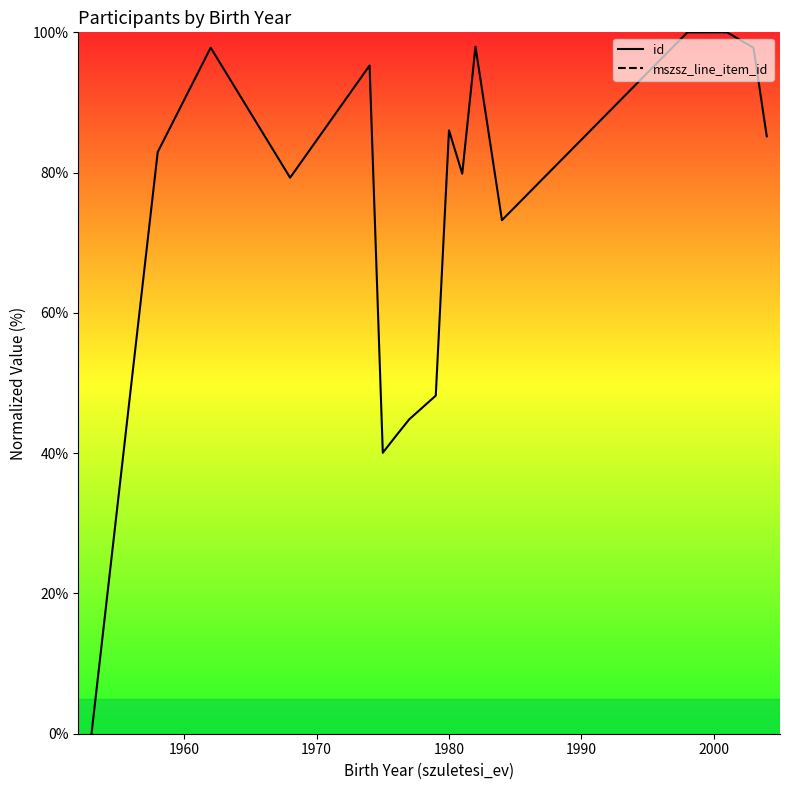

True or false: mszsz_line_item_id and id intersect in this chart.

False